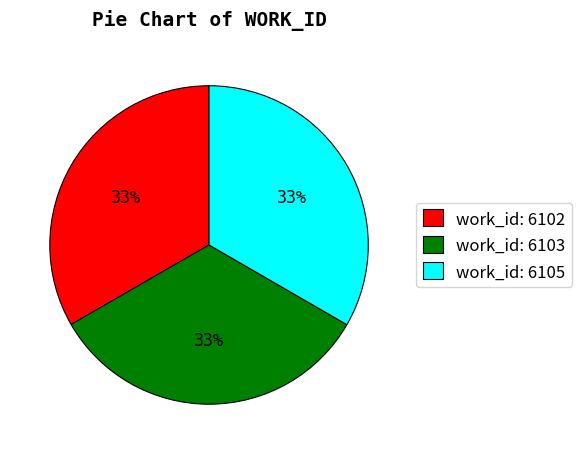

The work_id: 6103 slice represents 33% of the pie. True or false?

True